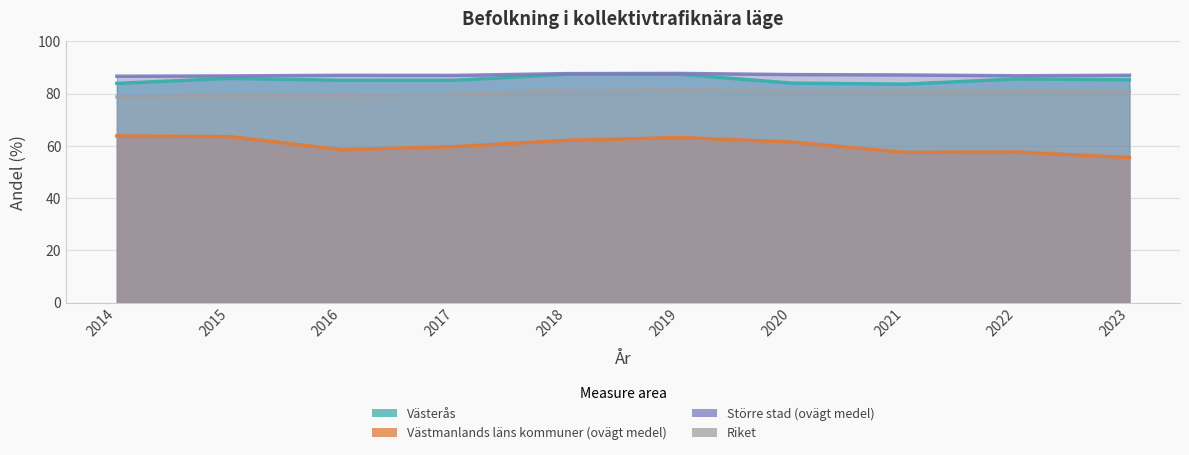

At which label does Västerås first exceed 85?

2015